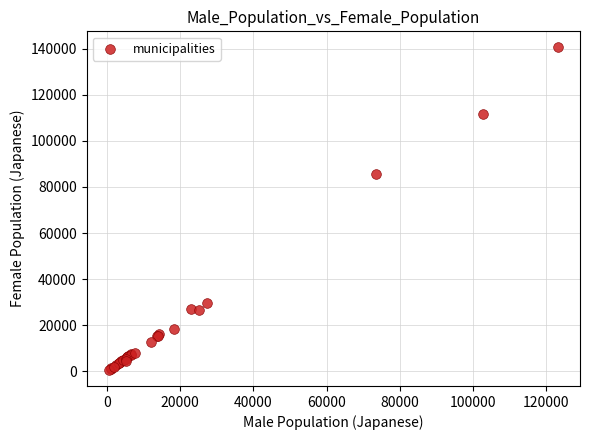

What Y value in the scatter plot is closest to 70584?

85760